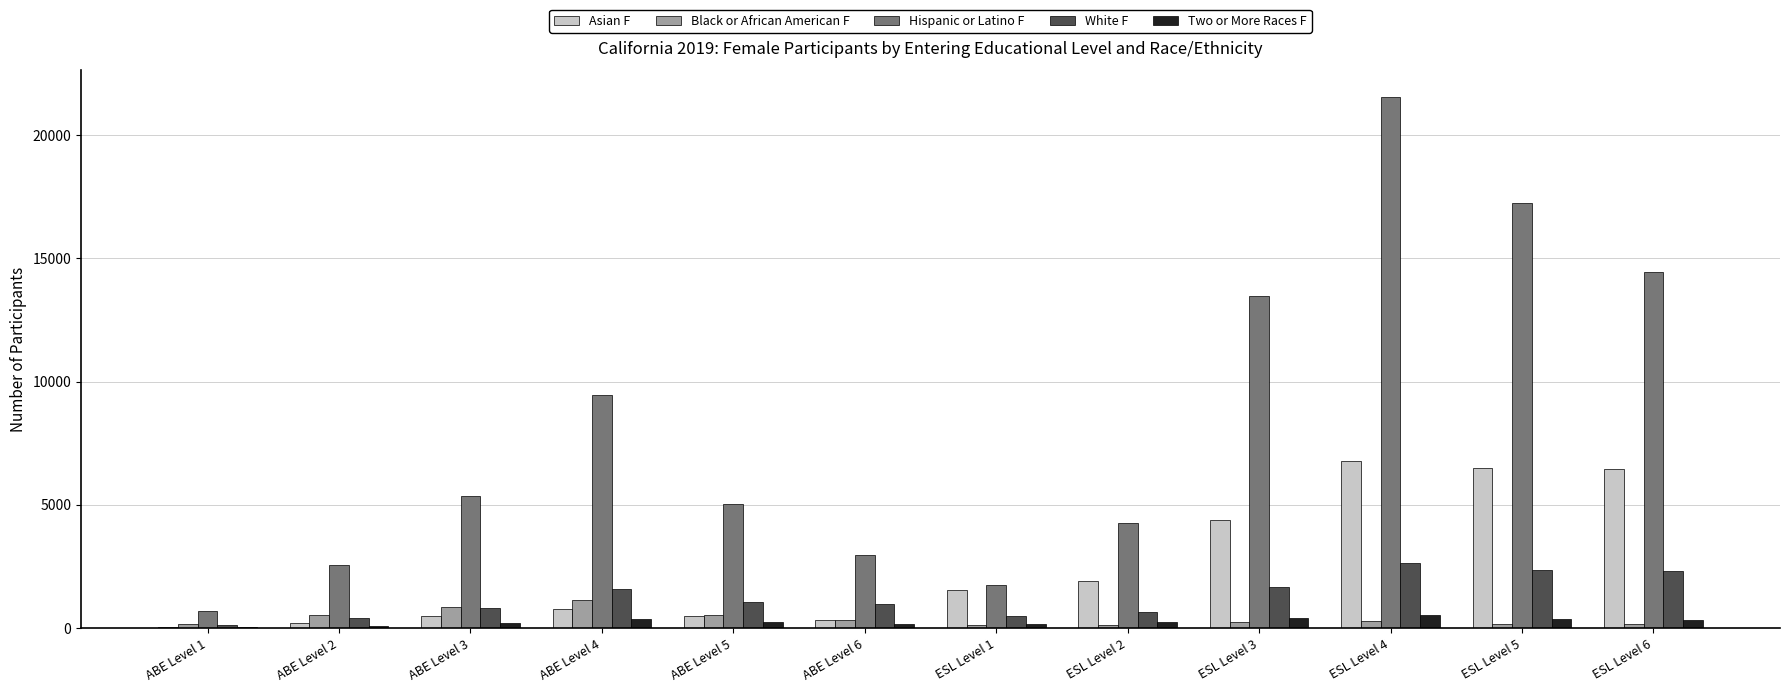

Which category has the highest value across all series?

ESL Level 4